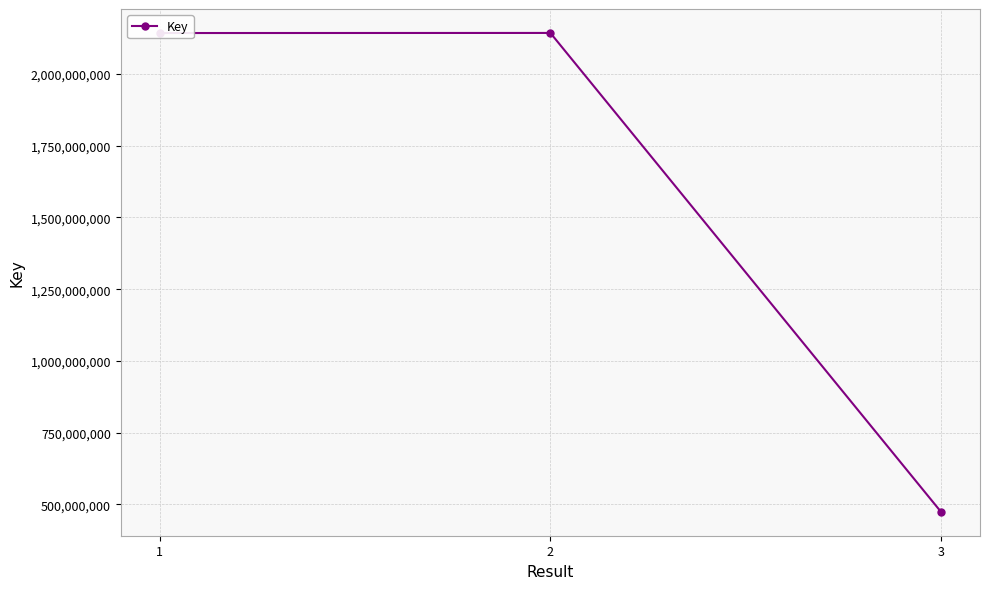

What is the change in value from 2 to 3?

-1668096361